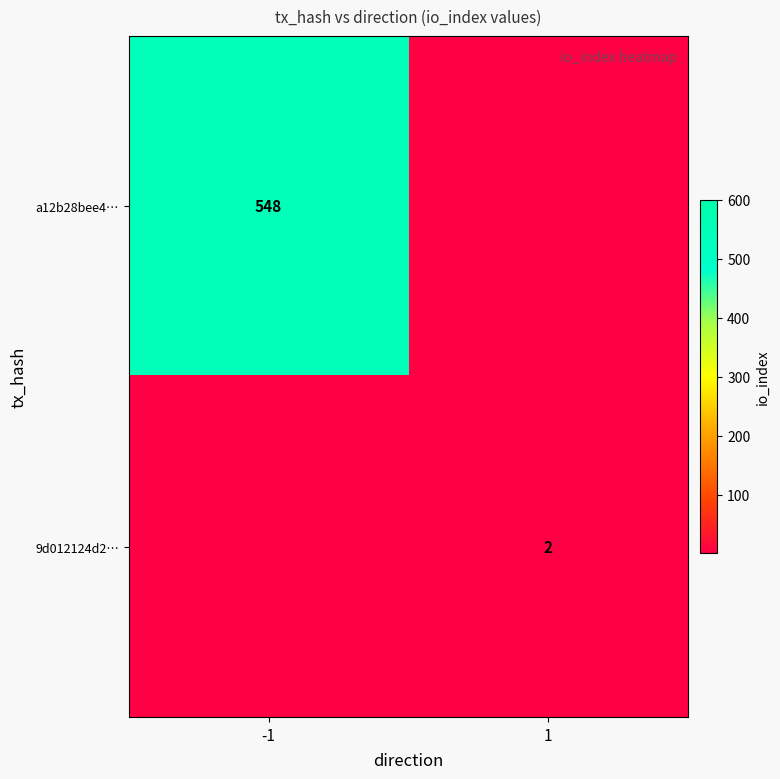

The value of 9d012124d2… at 1 is 2. True or false?

True